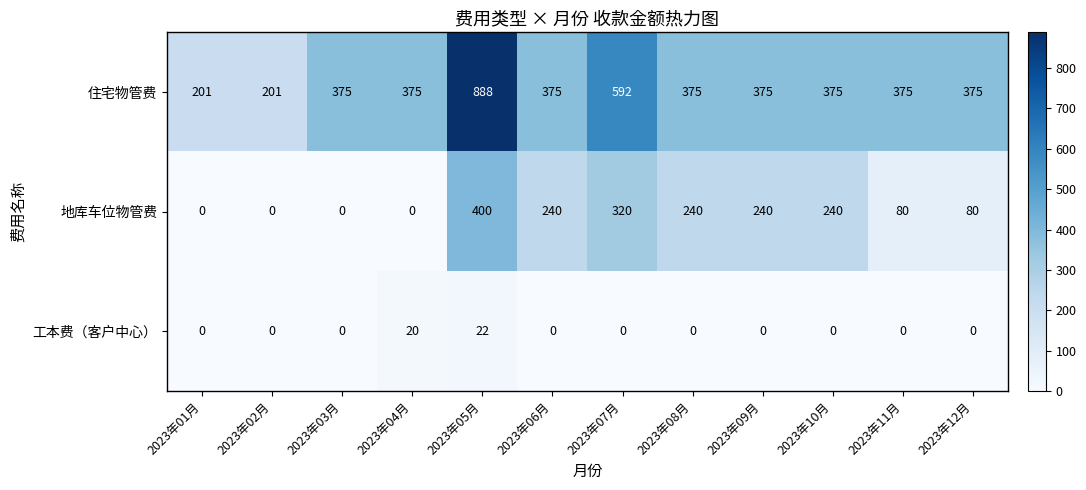

What is the greatest value displayed?

888